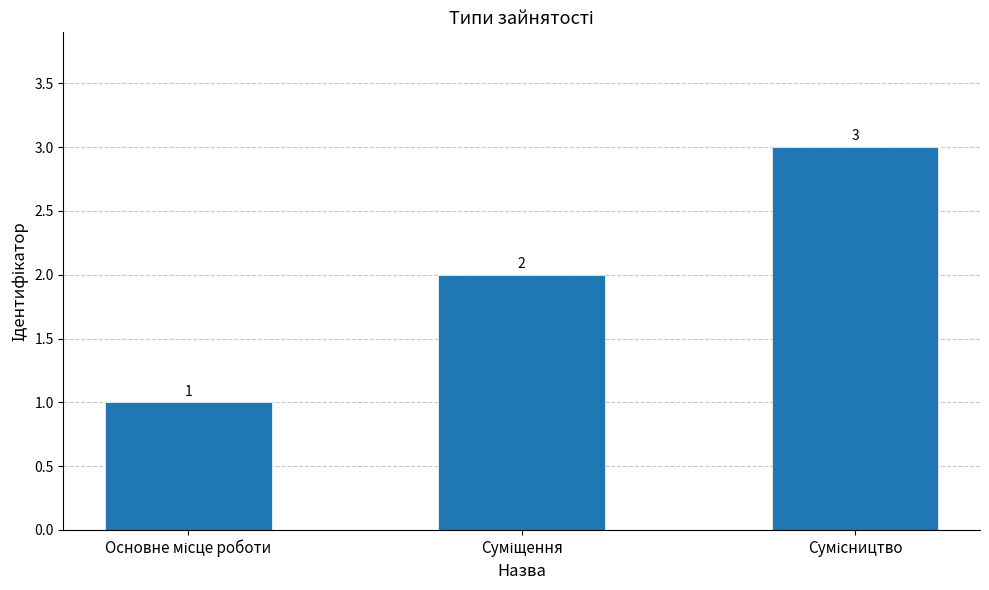

What is the maximum value shown in the chart?

3